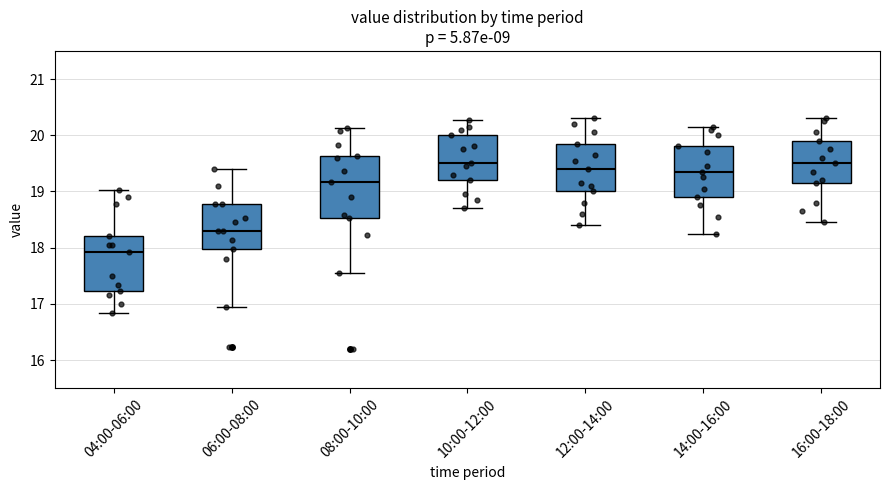

Reading left to right, transcribe this box plot: for each box, give where its median line is, the range the box spans, and where its two whiskers end, as read against the y-axis. The values are not printed on the chart, so give them approximately, as read against the axis.

04:00-06:00: median 17.9, box 17.2 to 18.2, whiskers 16.8 to 19.0
06:00-08:00: median 18.3, box 18.0 to 18.8, whiskers 17.0 to 19.4
08:00-10:00: median 19.2, box 18.5 to 19.6, whiskers 17.6 to 20.1
10:00-12:00: median 19.5, box 19.2 to 20.0, whiskers 18.7 to 20.3
12:00-14:00: median 19.4, box 19.0 to 19.9, whiskers 18.4 to 20.3
14:00-16:00: median 19.4, box 18.9 to 19.8, whiskers 18.3 to 20.2
16:00-18:00: median 19.5, box 19.2 to 19.9, whiskers 18.5 to 20.3